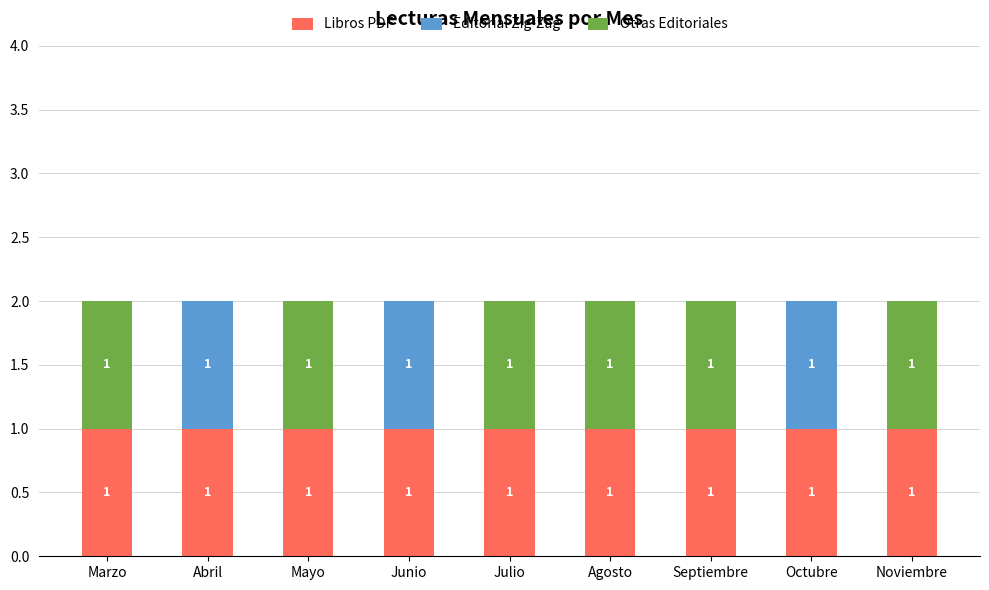

The value of Libros PDF at Julio is 1. True or false?

True